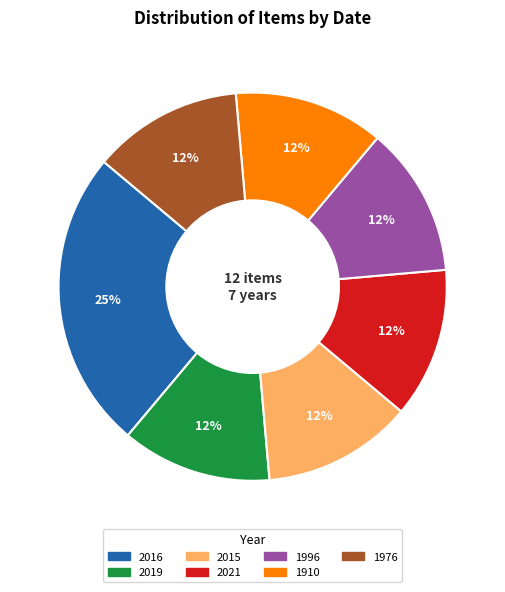

Is there any slice that represents more than half of the pie?

No